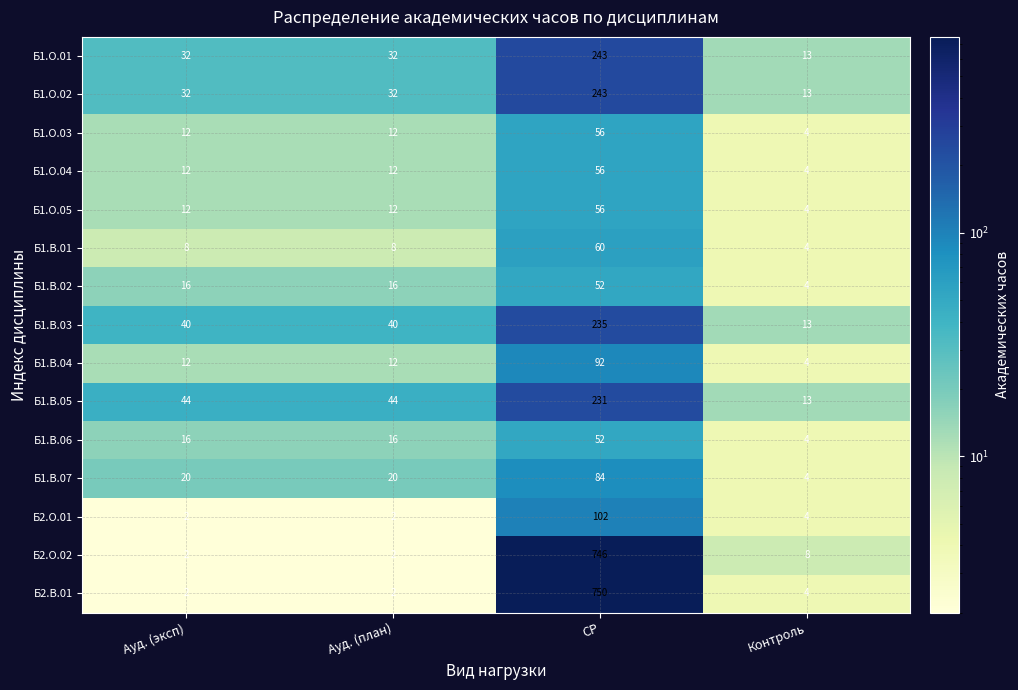

How many Б1.В.02 values are between 16 and 52?

3